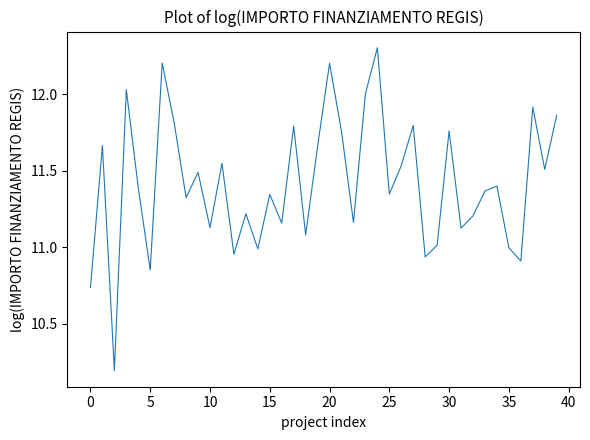

What is the difference between the maximum and minimum values?

2.1